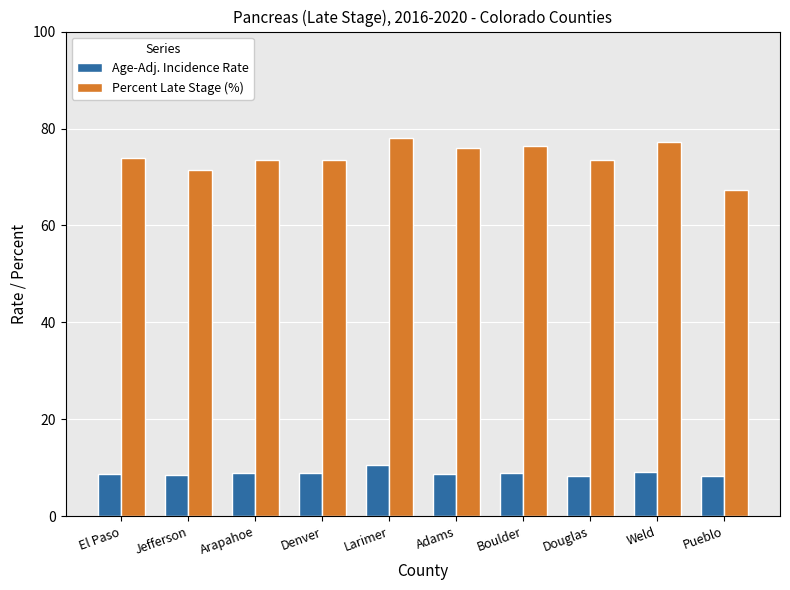

What is the total value across all series at Douglas?

81.9